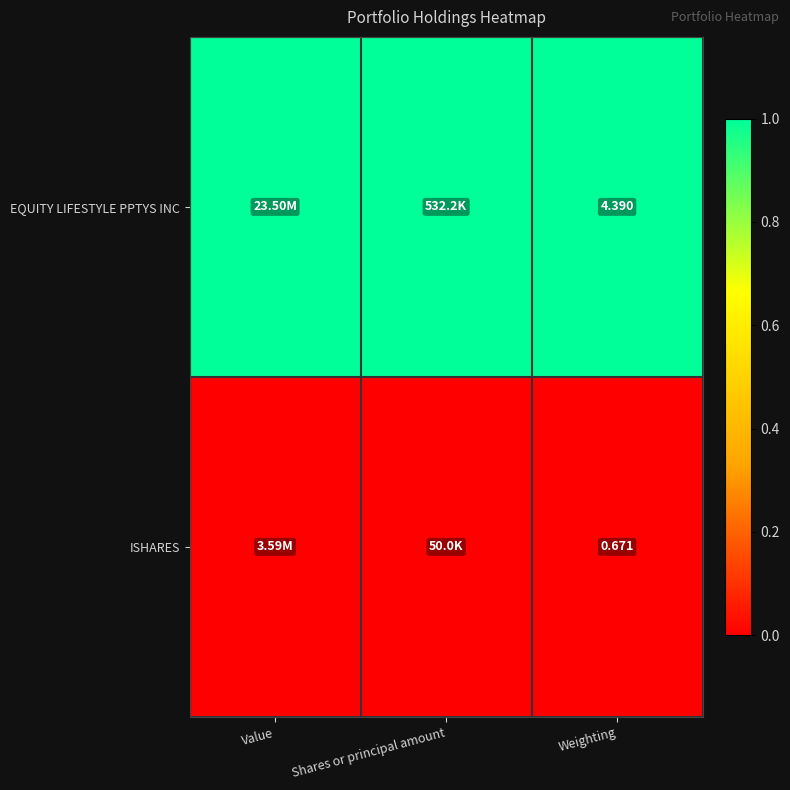

List the series in order of their overall mean, highest first.

EQUITY LIFESTYLE PPTYS INC, ISHARES